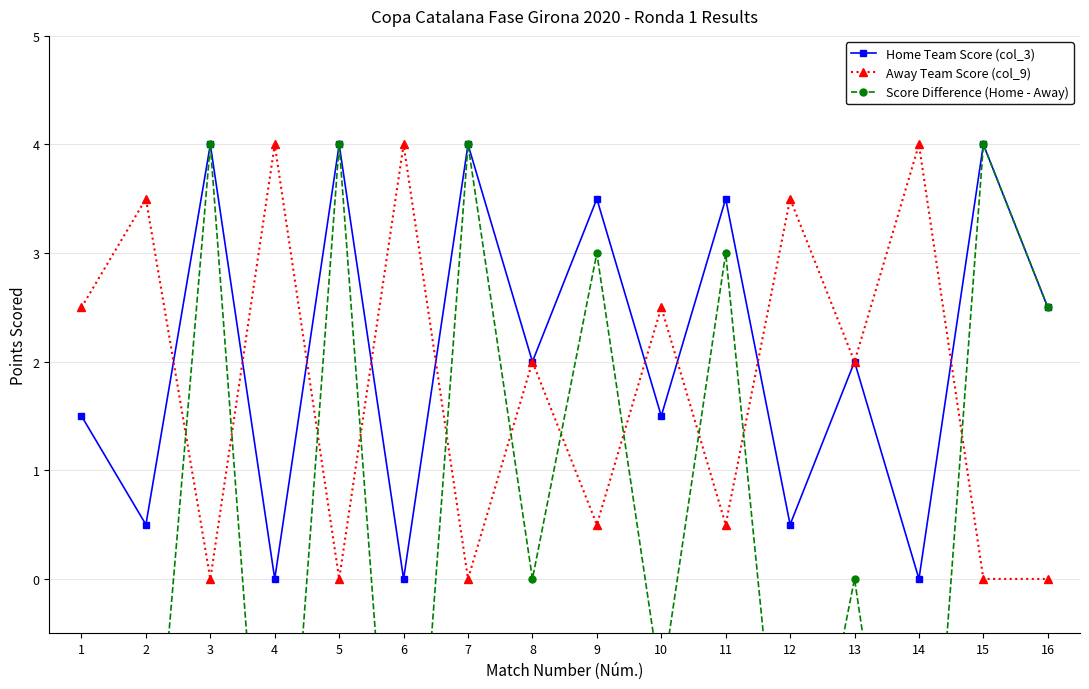

Rank the categories by Away Team Score (col_9) value from lowest to highest.

3, 5, 7, 15, 16, 9, 11, 8, 13, 1, 10, 2, 12, 4, 6, 14